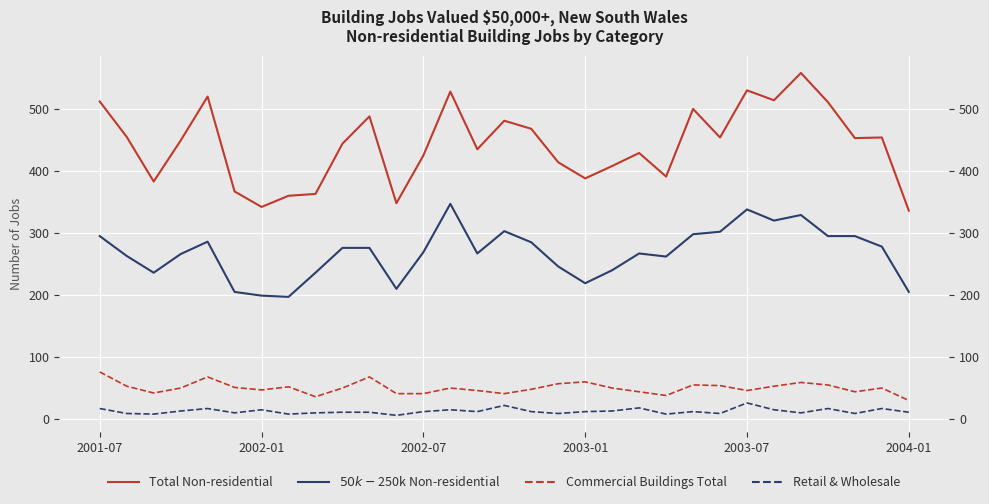

How many values in the Total Non-residential series are below 449?

15